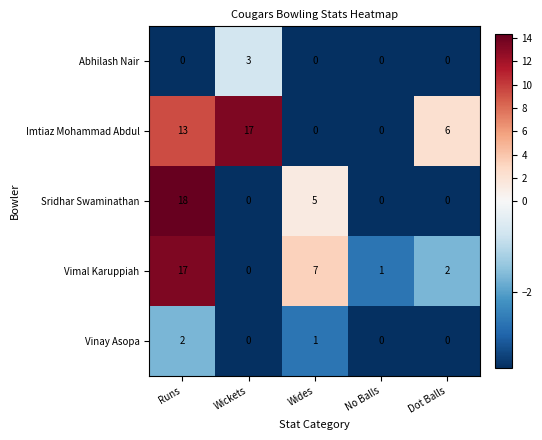

At how many categories does at least one series exceed 4?

4